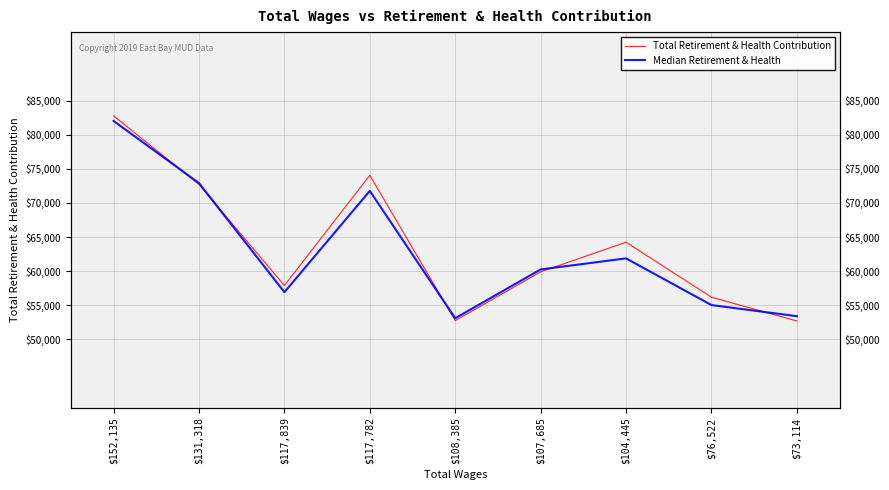

Rank the categories by Median Retirement & Health value from lowest to highest.

$108,385, $73,114, $76,522, $117,839, $107,685, $104,445, $117,782, $131,318, $152,135